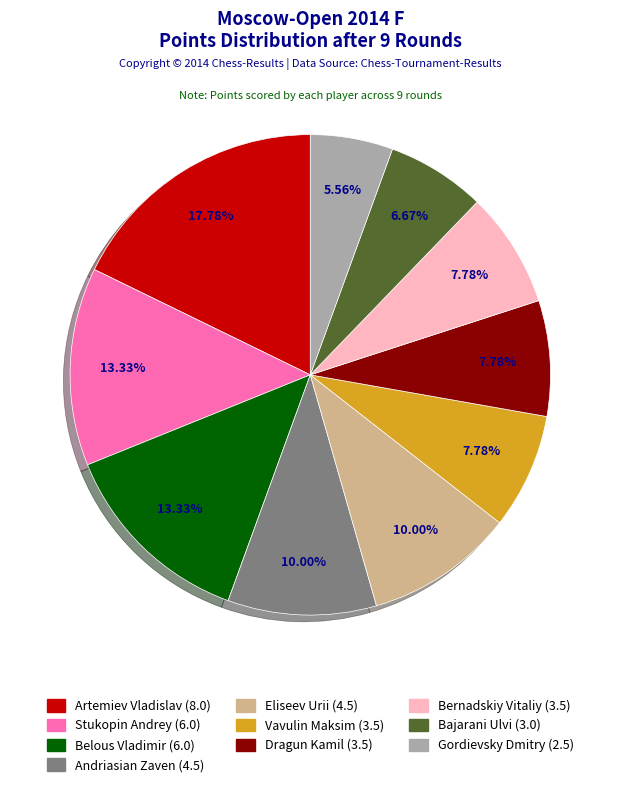

Which slice is the largest?

Artemiev Vladislav